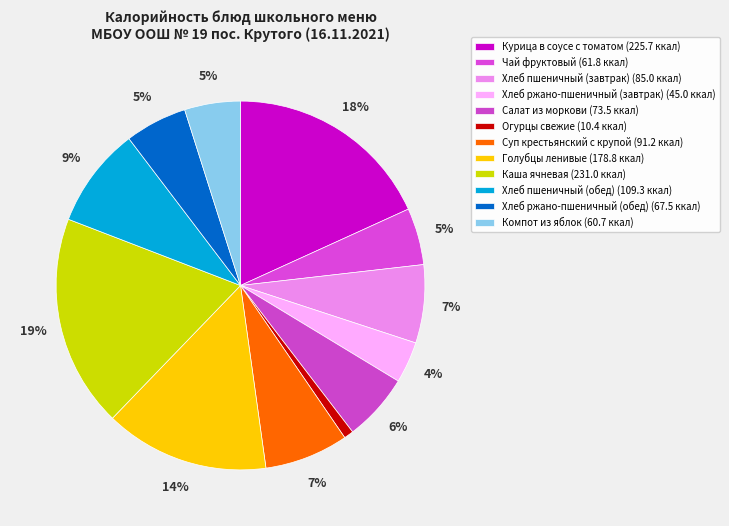

How many slices are in this pie chart?

12